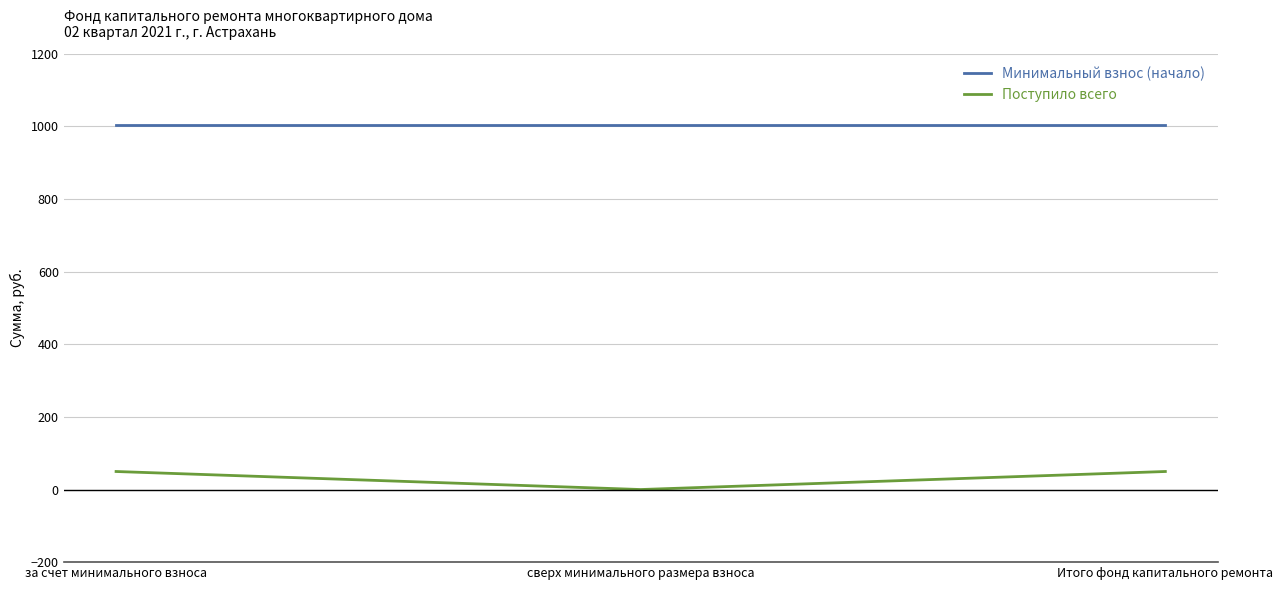

Read the Минимальный взнос (начало) value at сверх минимального размера взноса.

1003.0